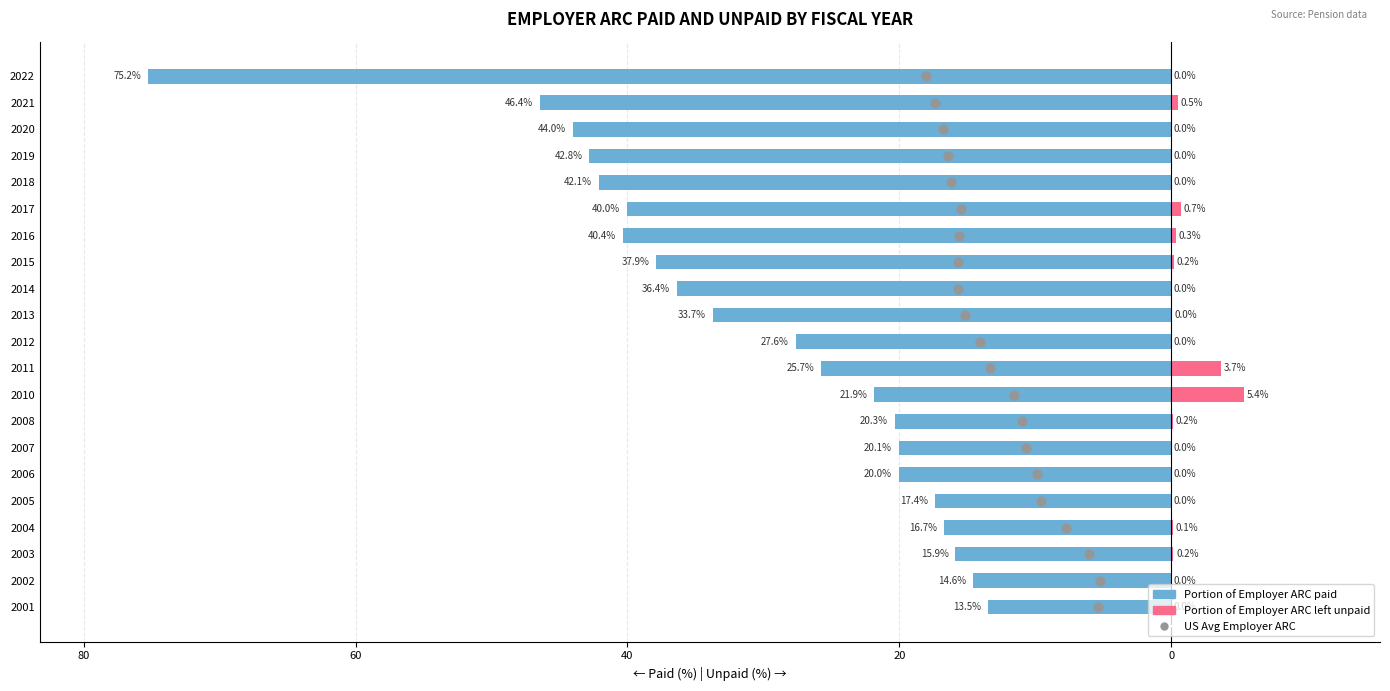

Is the value of Portion of Employer ARC paid at 60 greater than the value of US Avg Employer ARC at 40?

No